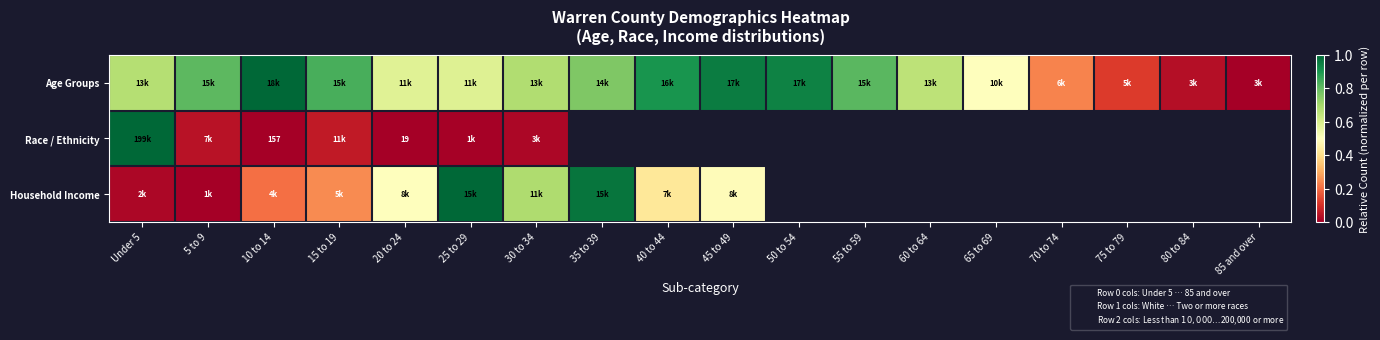

Is the value of Age Groups at 45 to 49 greater than the value of Household Income at 80 to 84?

No